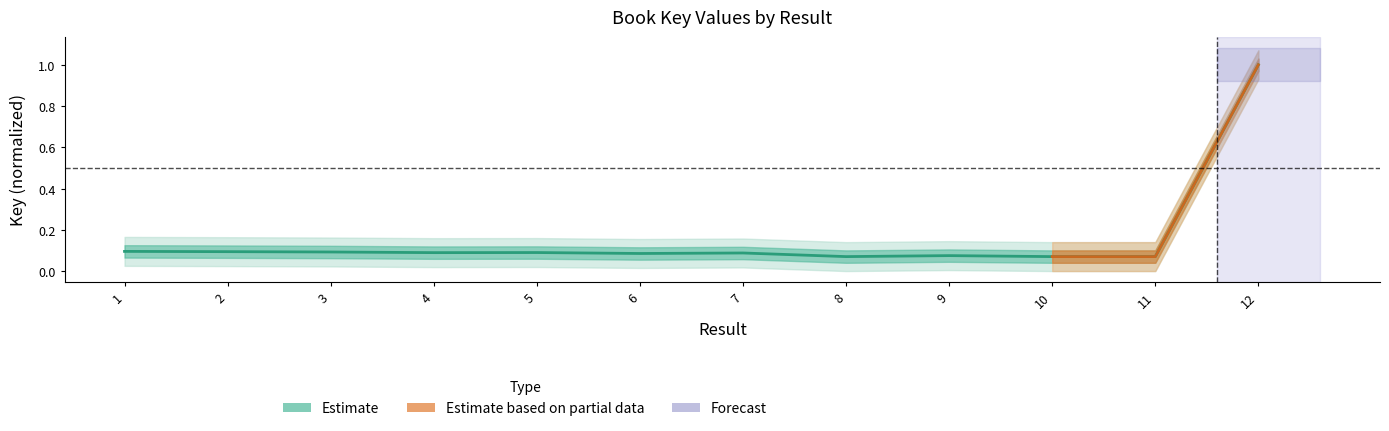

Is it true that the value at 2 is 0.1?

True